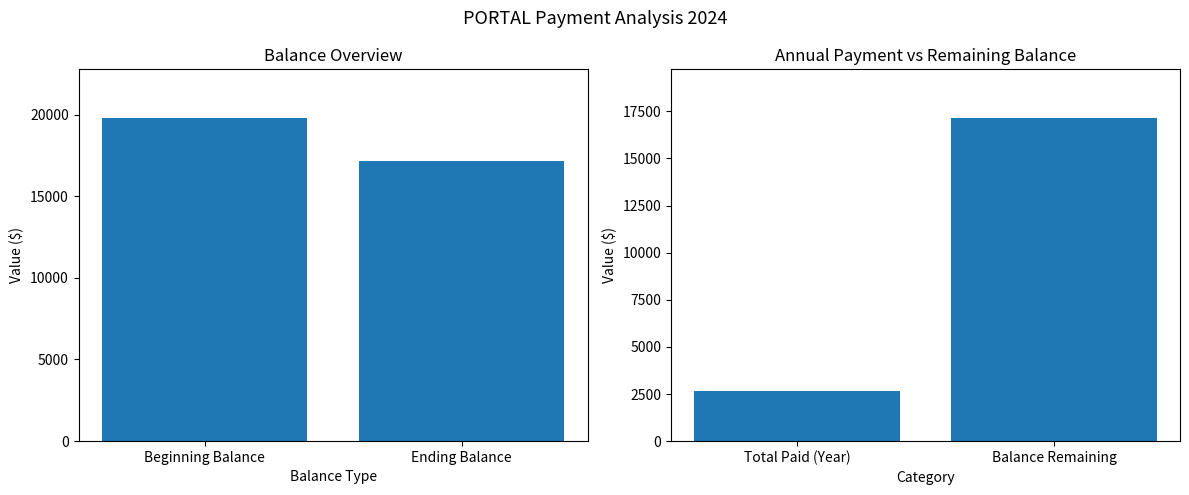

At how many categories does at least one series exceed 6399?

2